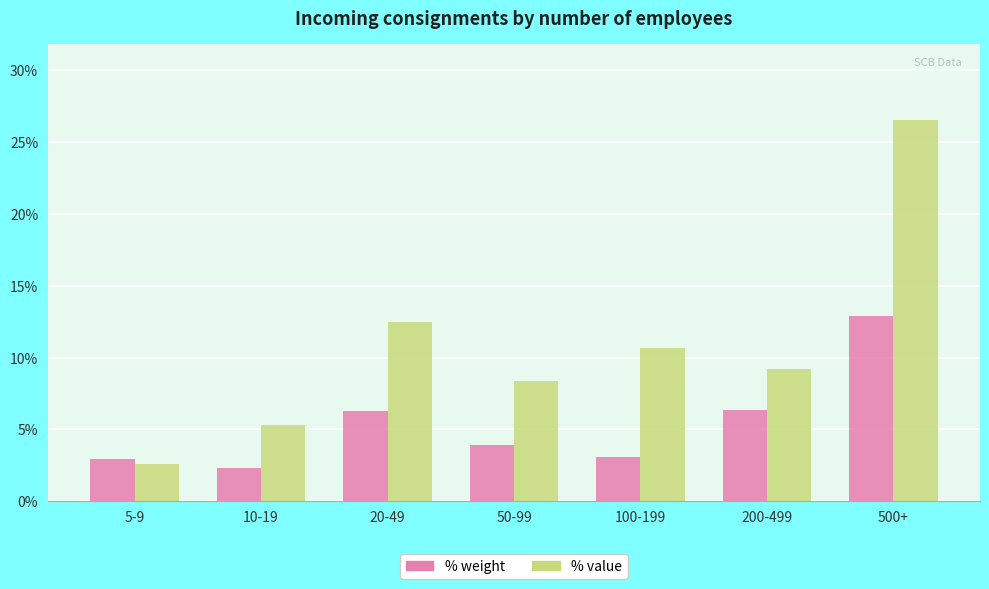

Which series changed the most between 5-9 and 200-499?

% value